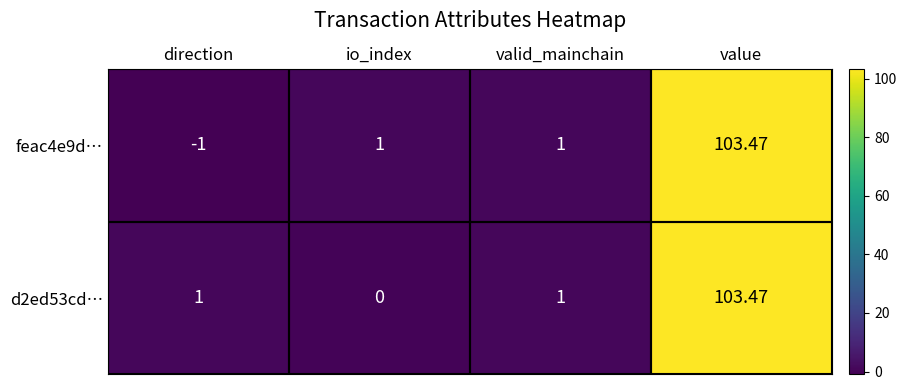

Is the value of d2ed53cd… at valid_mainchain greater than the value of feac4e9d… at value?

No